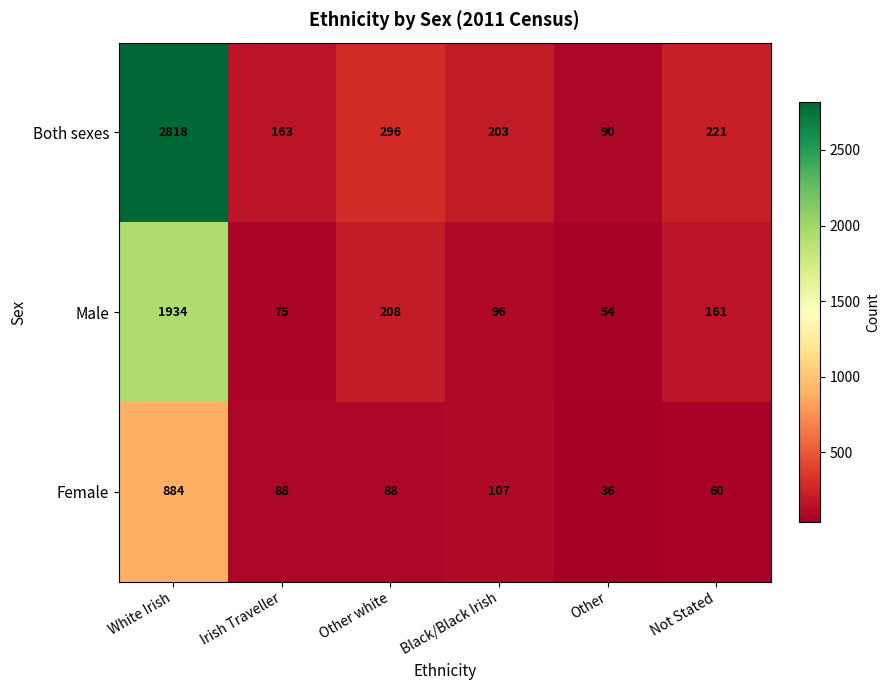

Where is Both sexes nearest to the value 1454?

Other white